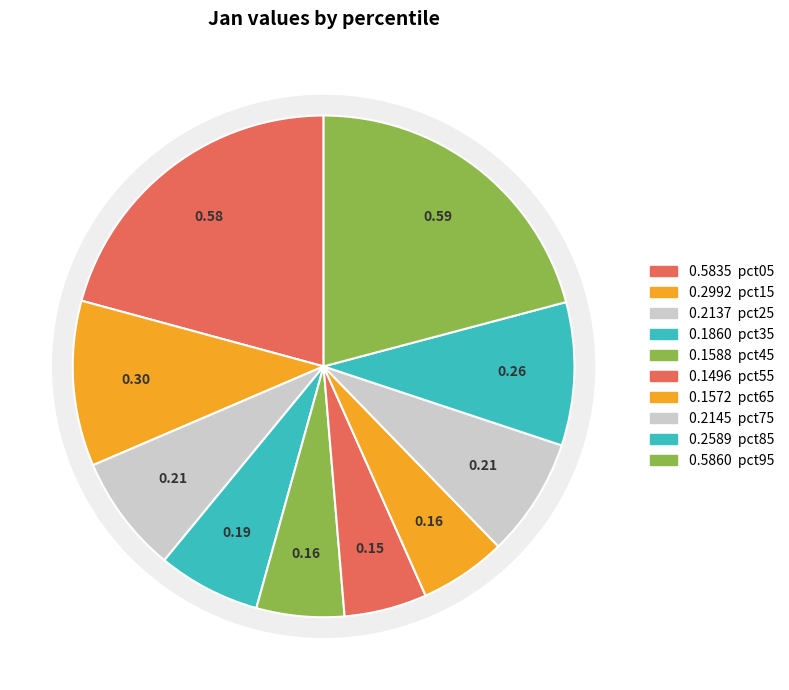

To the nearest percent, what is the difference between the pct95 and pct45 slice percentages?

15%